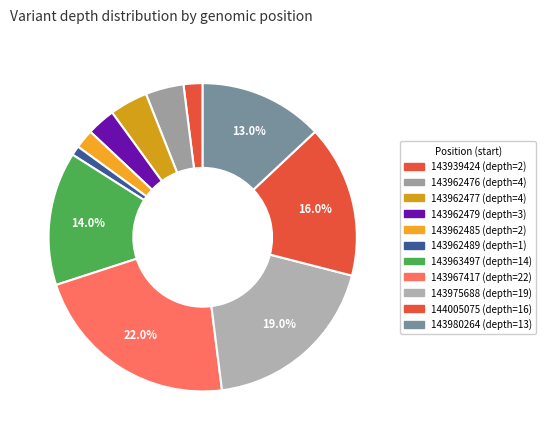

How many slices are in this pie chart?

11